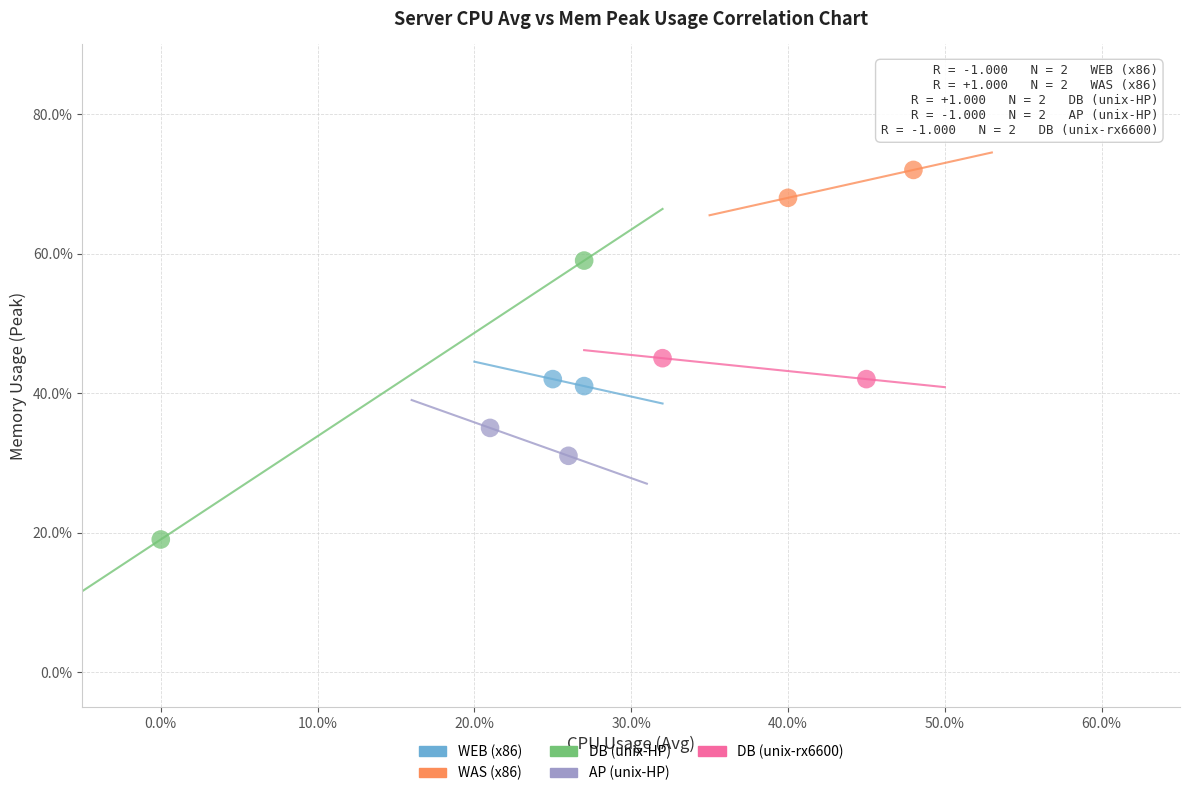

Which series contains the lowest Y value?

DB (unix-HP)